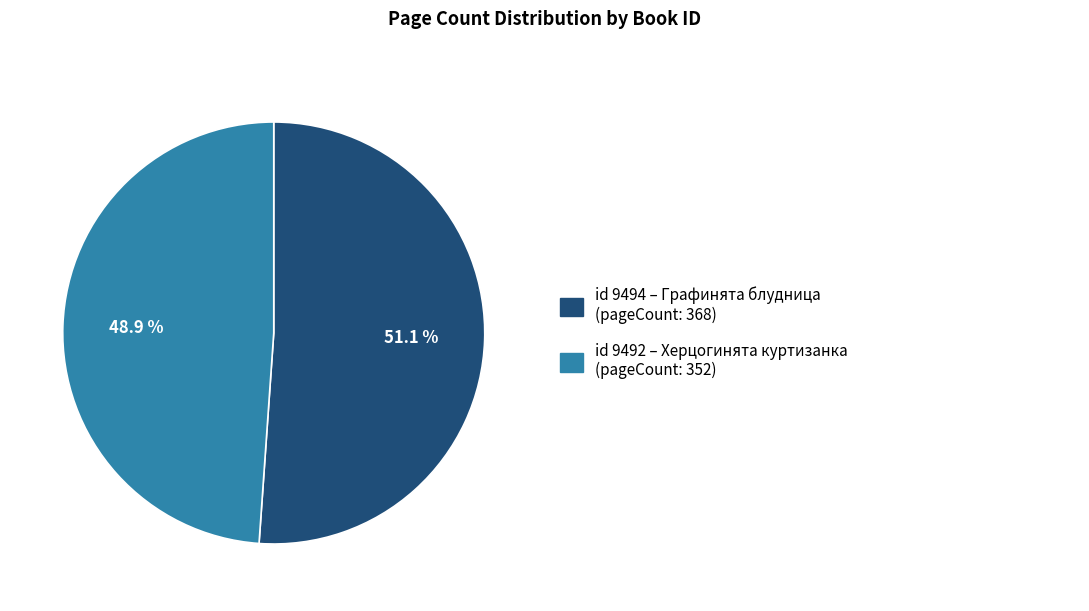

Is there any slice that represents more than half of the pie?

Yes